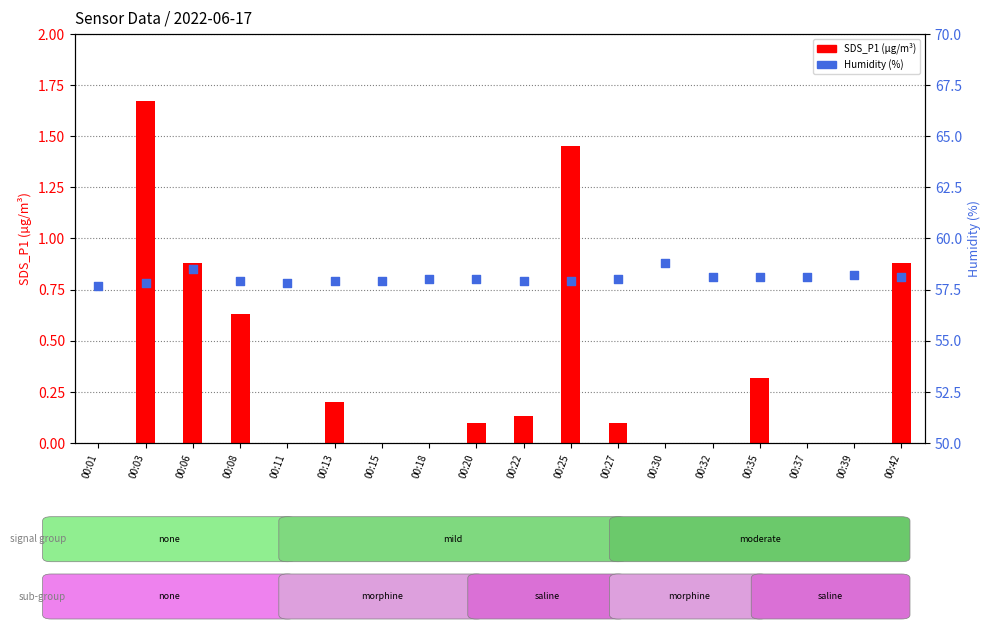

Which series reaches the maximum Y coordinate?

Humidity